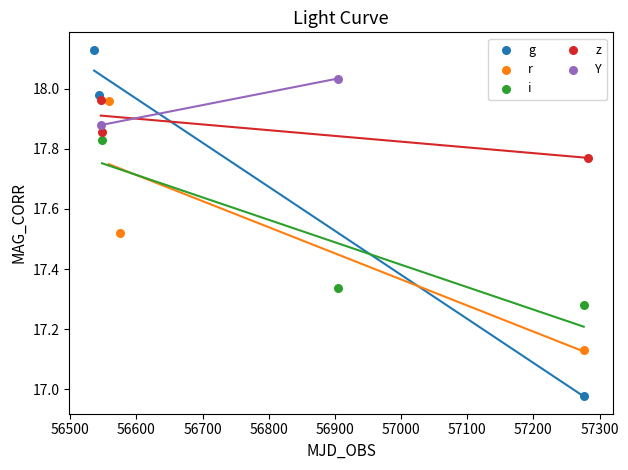

What are all the series names shown in the legend?

g, r, i, z, Y